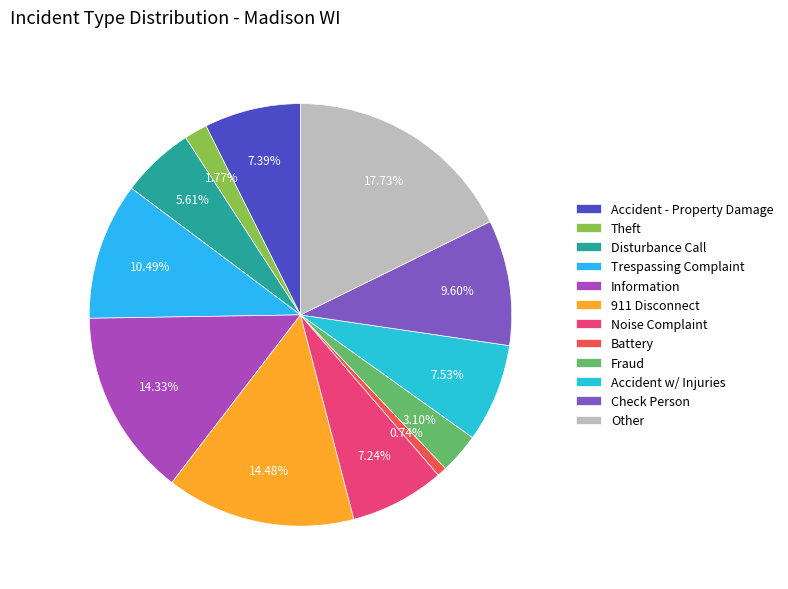

Is the sum of Accident w/ Injuries and Disturbance Call greater than half?

No